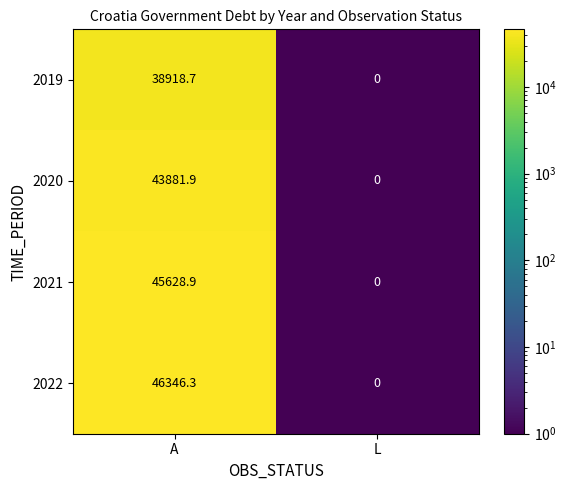

What is the difference between the 2020 values at A and L?

43881.9